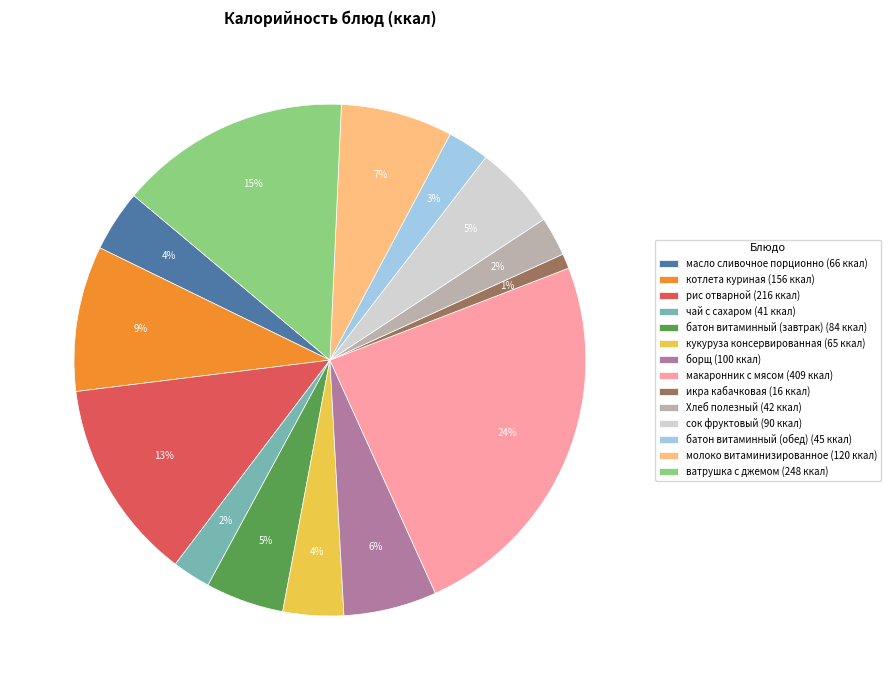

Is there a majority slice in this chart?

No